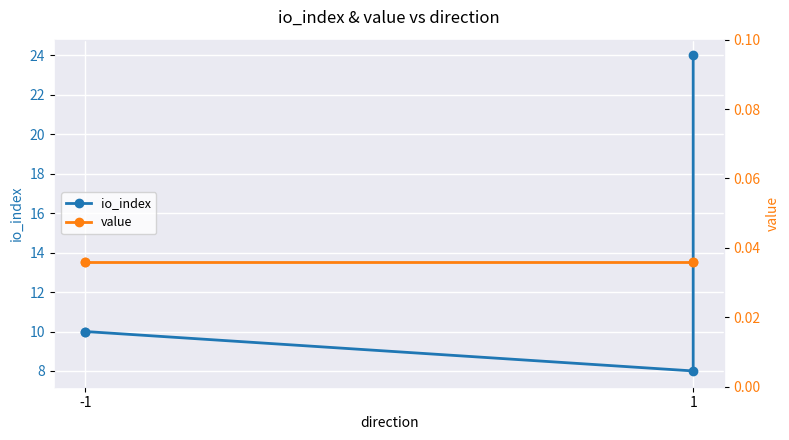

True or false: value has more than 2 points higher than both neighbors.

False